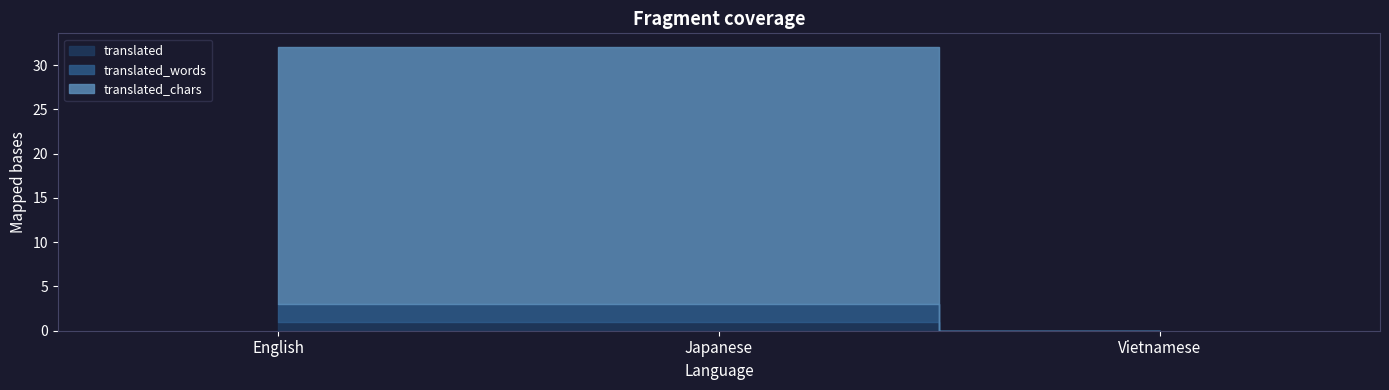

Does the chart have visible grid lines?

No